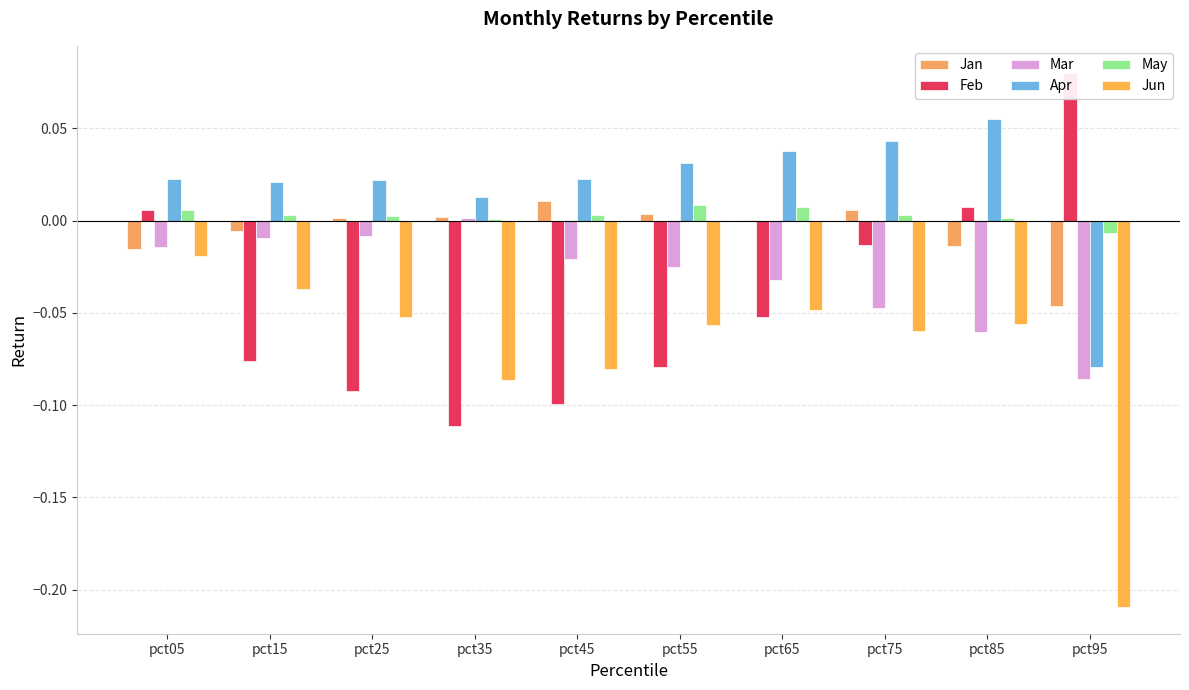

What is the difference between the maximum and minimum values in the Feb series?

0.2